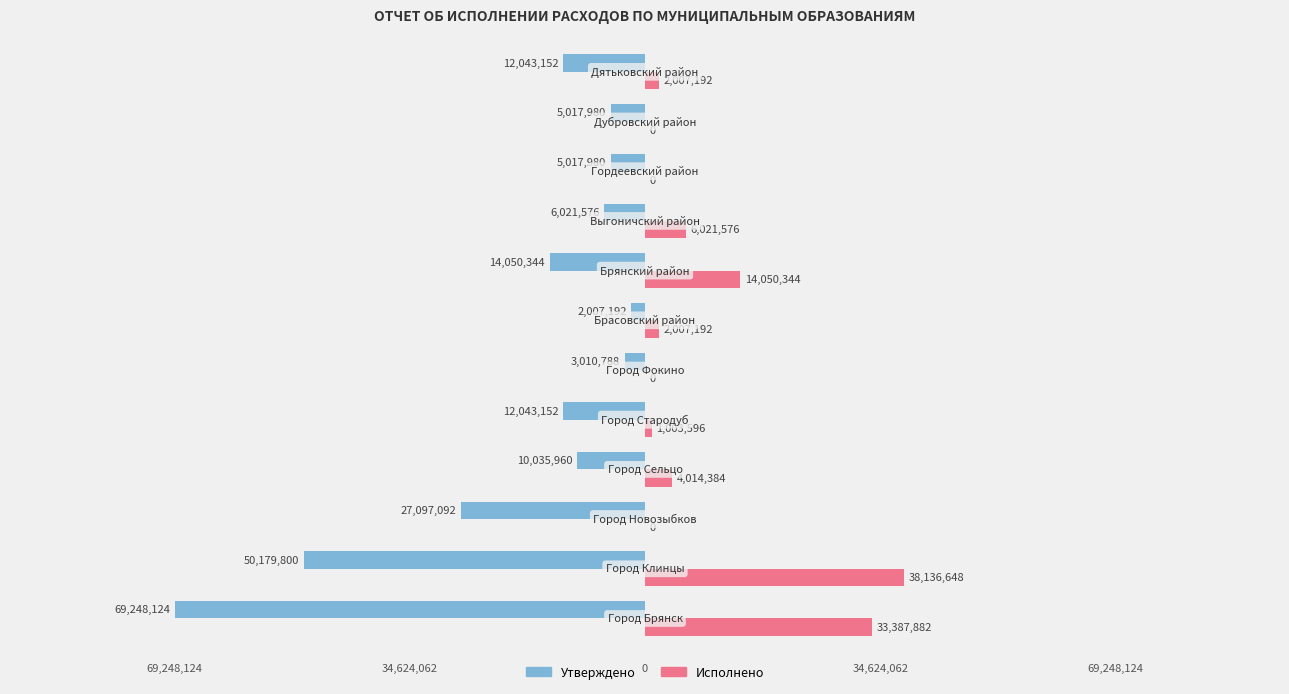

Which series has the largest total across all categories?

Исполнено